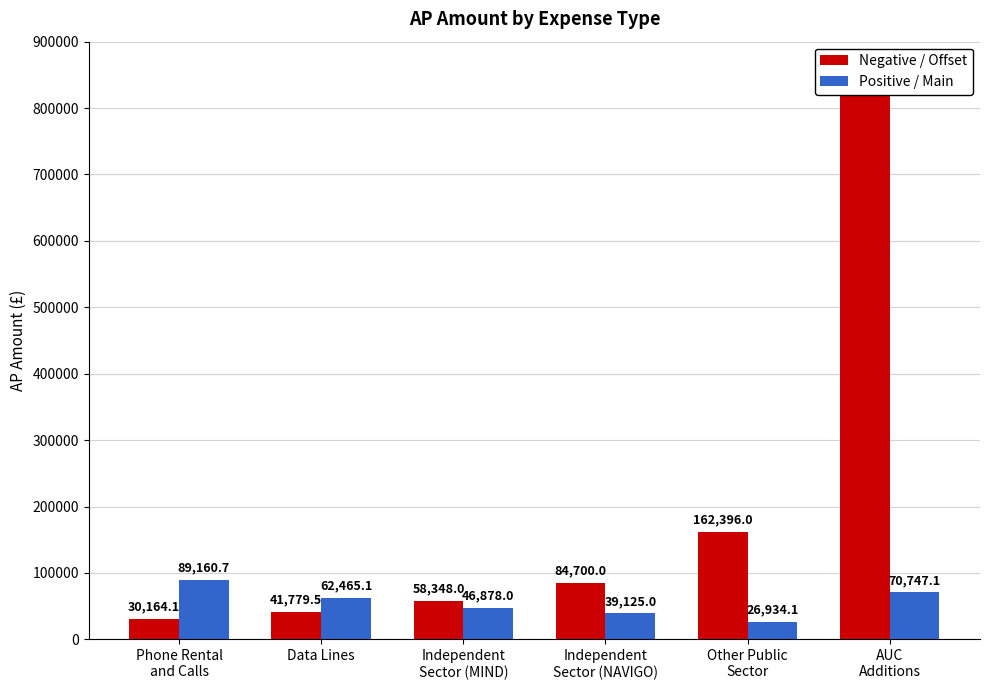

What is the label of the 3rd bar from the left?

Independent
Sector (MIND)